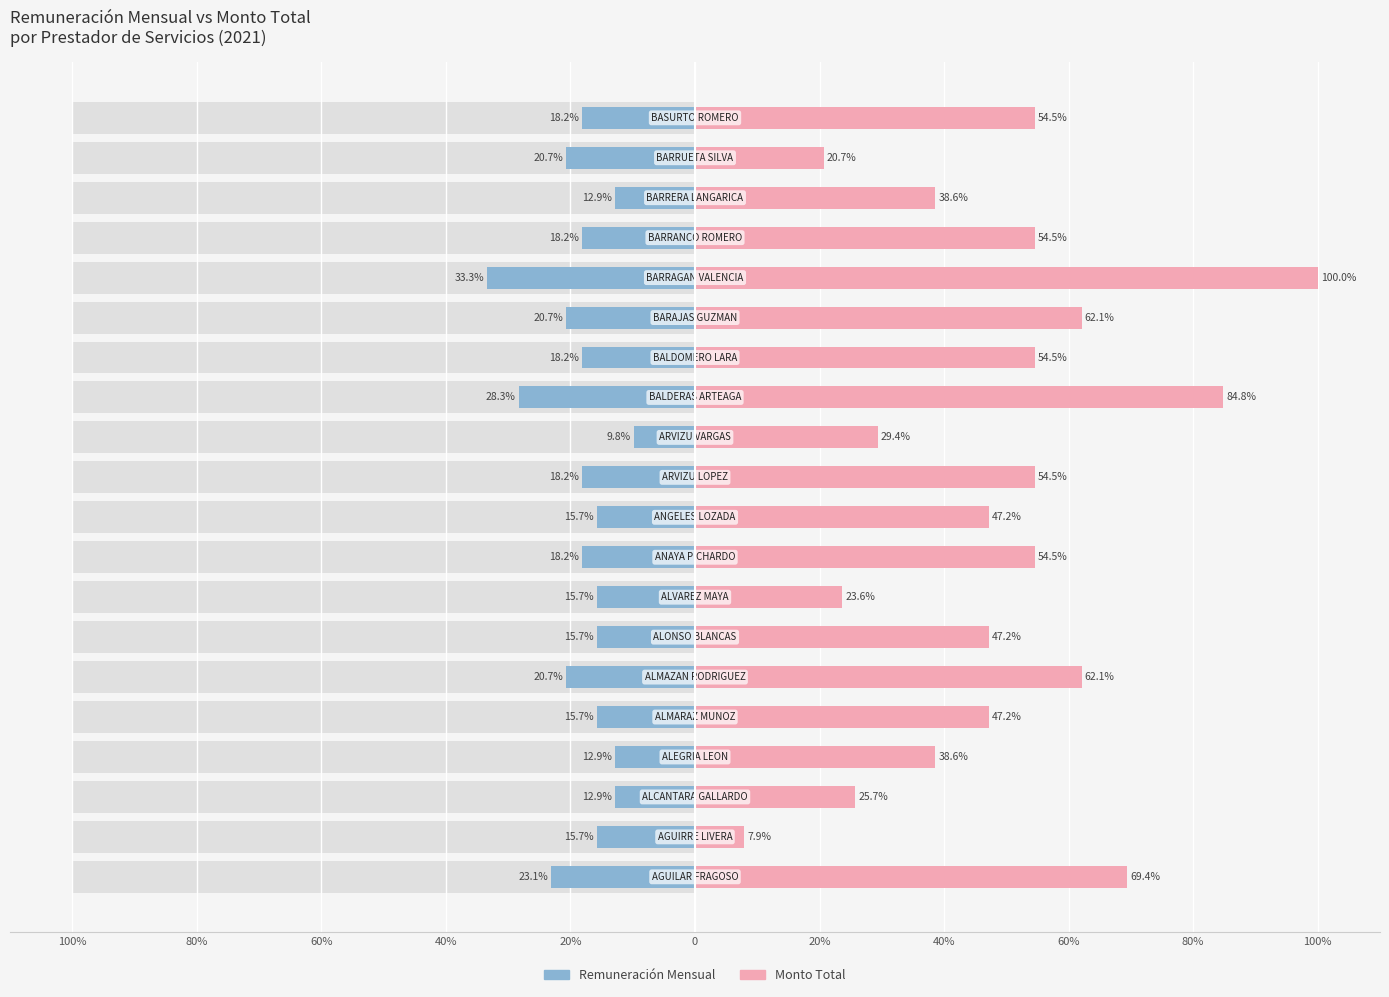

Which has a higher value, 80% or 12?

12